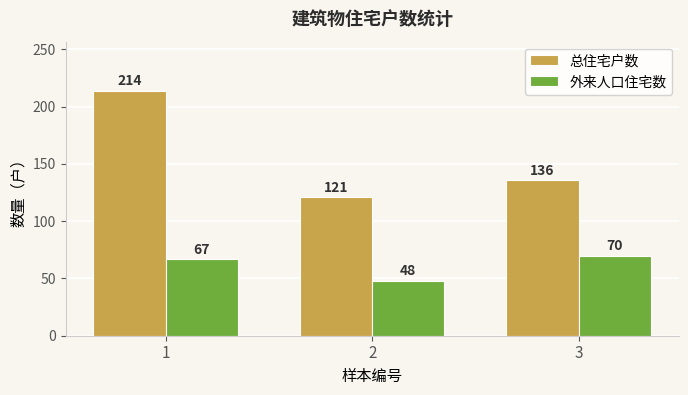

What is the lowest value of the 外来人口住宅数 series?

48